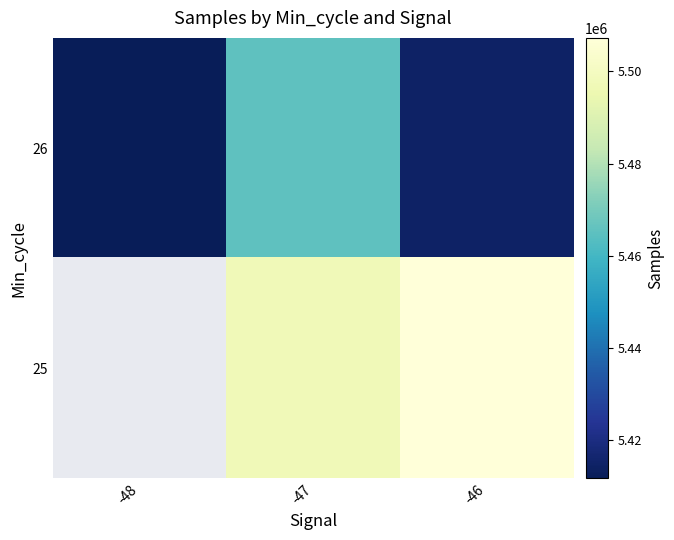

List the series in order of their peak value, lowest first.

26, 25